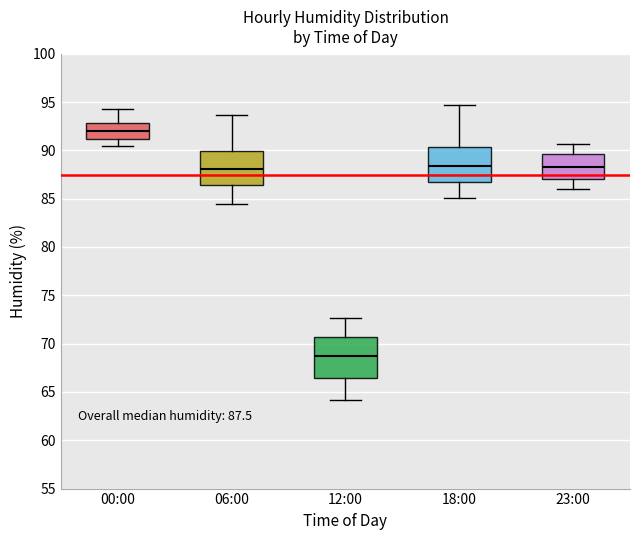

Which box is the tallest, from its lower edge to its upper edge?

12:00